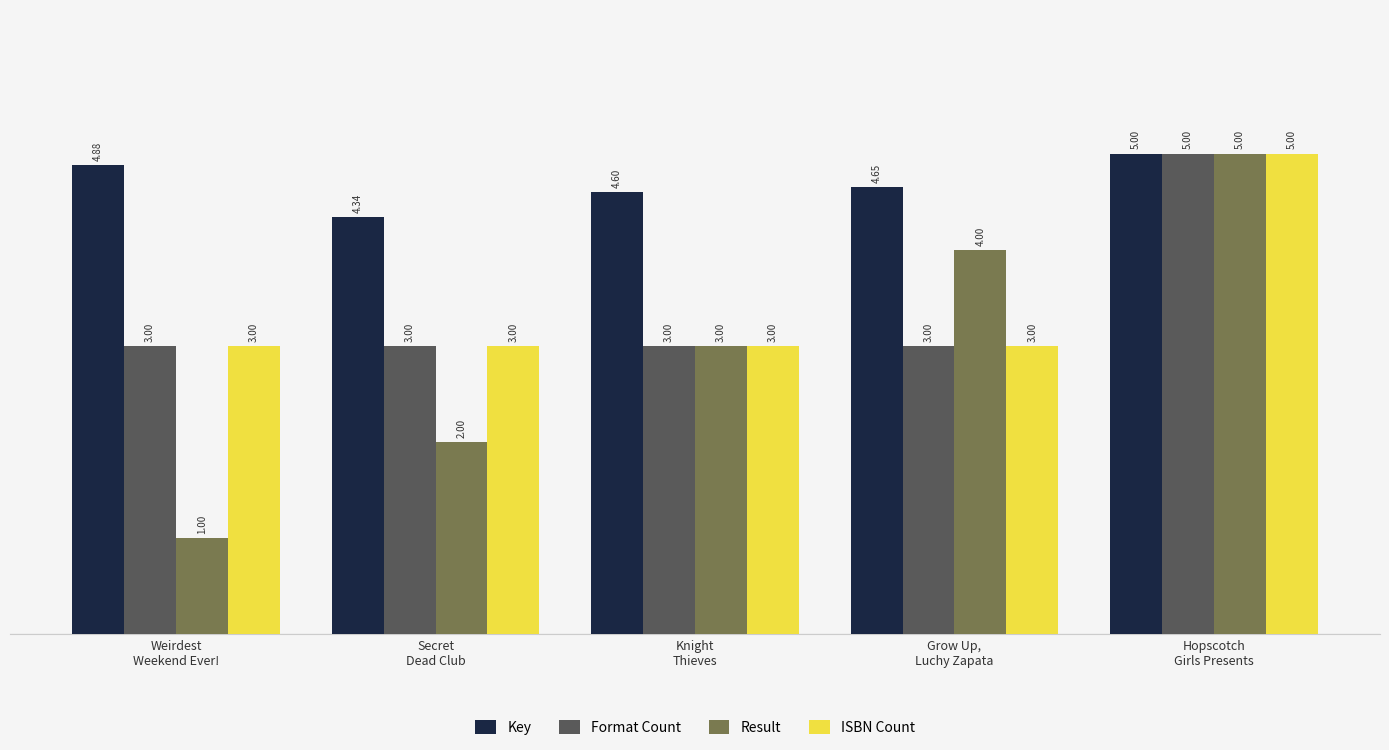

What is the sum of all Key values?

23.5